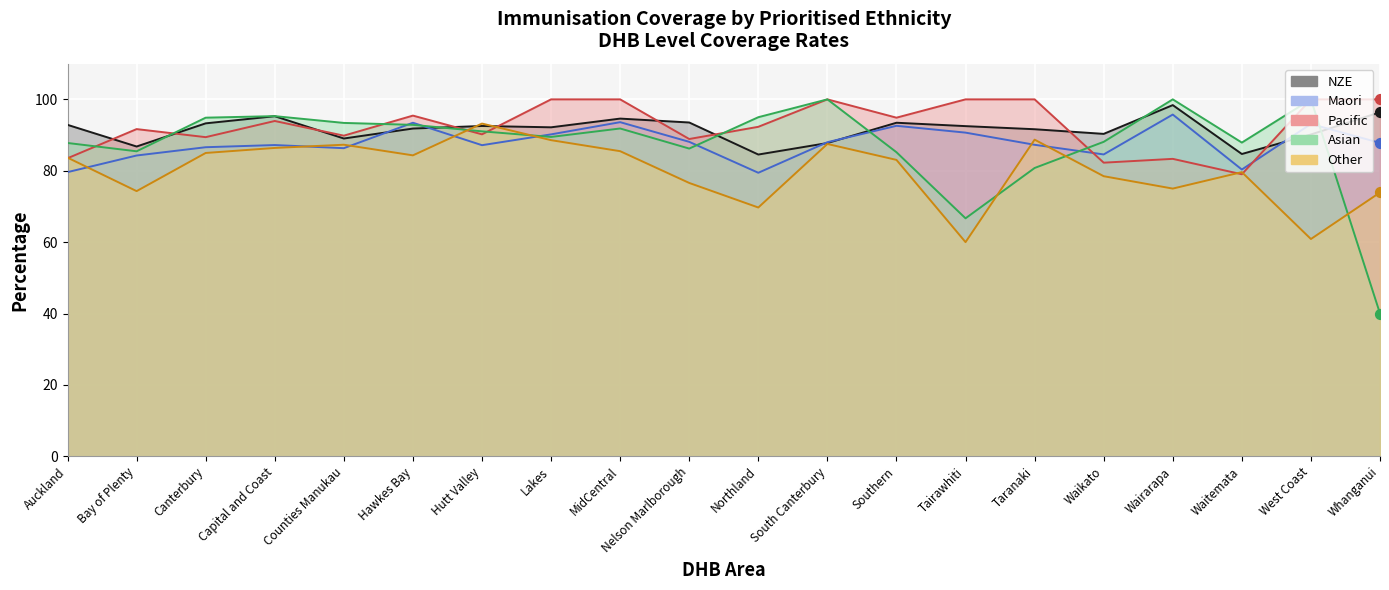

Which series has the largest Y range (max minus min)?

Asian